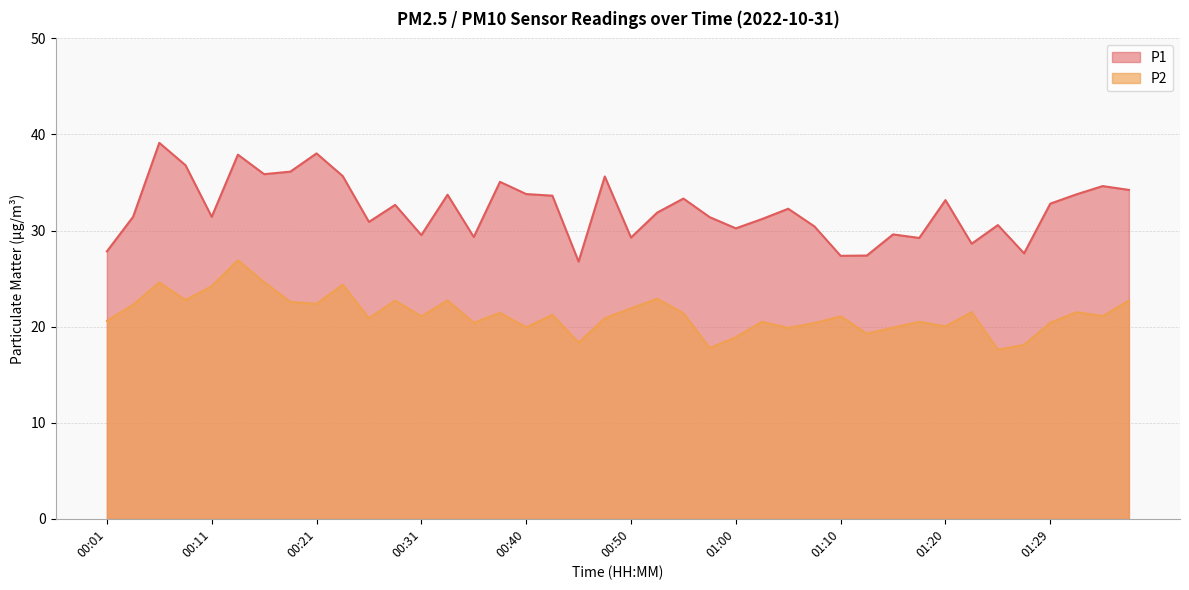

True or false: P2 and P1 cross at least once.

False